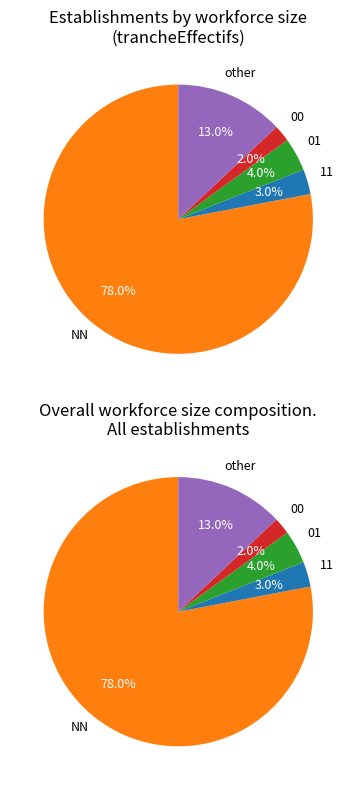

True or false: 11 accounts for 1% of the total.

False